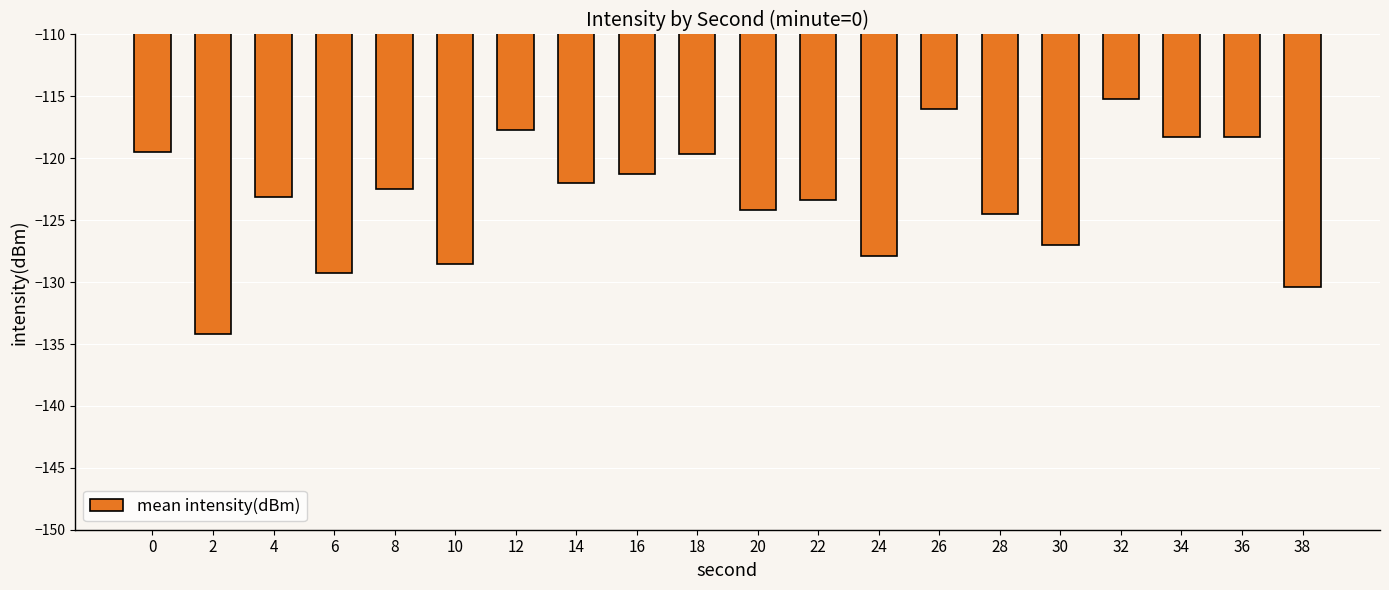

What is the difference between the values at 10 and 24?

0.7